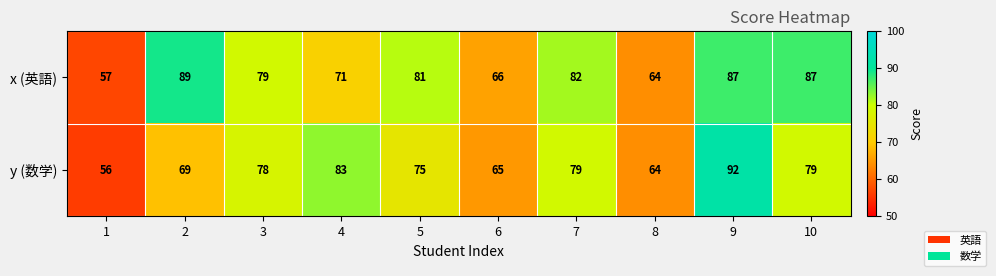

Which series has the largest range (max minus min)?

y (数学)